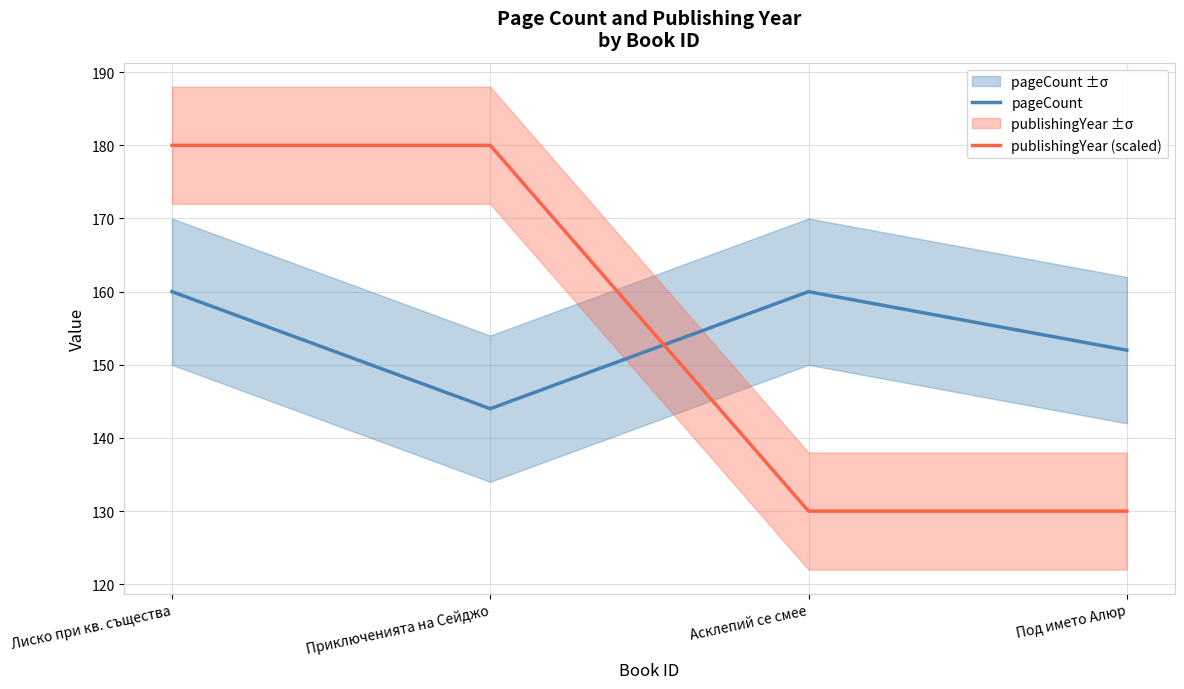

True or false: pageCount has a value of 144 at Приключенията на Сейджо.

True